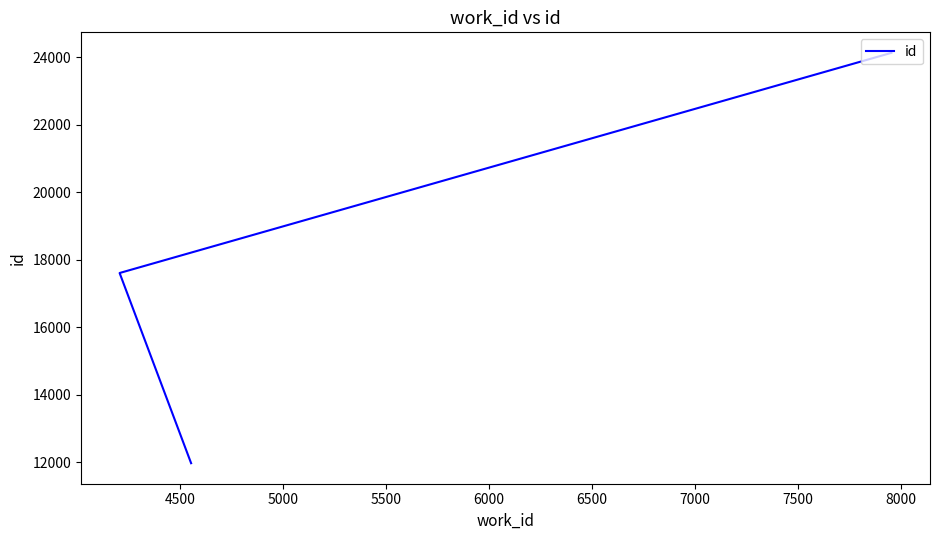

How many lines are shown in the chart?

1